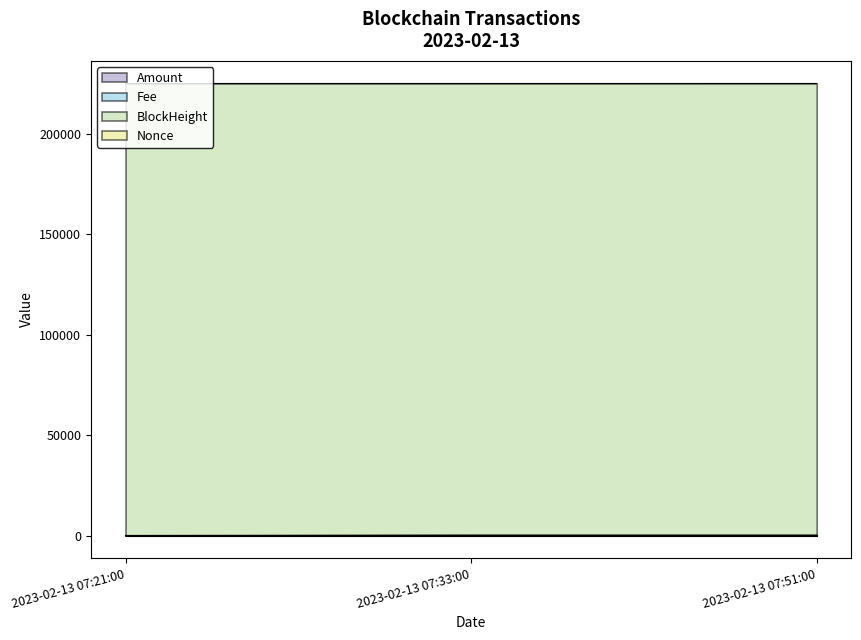

What is the sum of all Amount values?

402.9